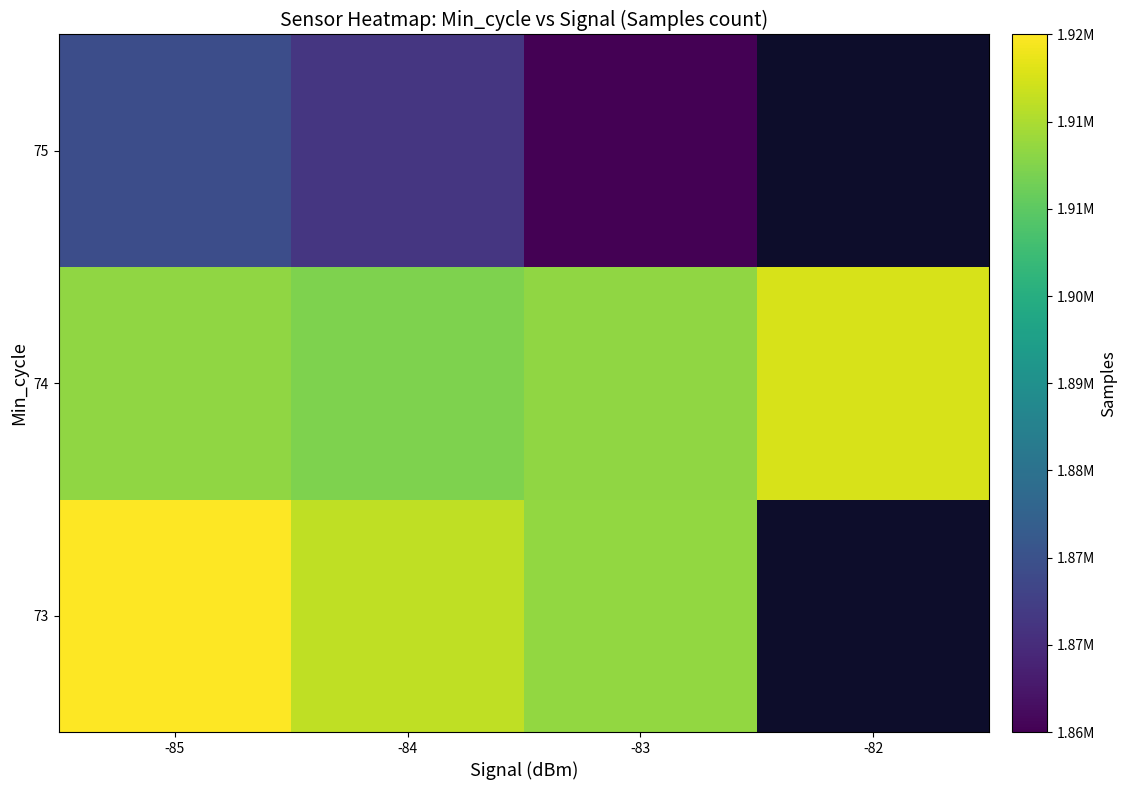

Between -82 and -83, which is larger?

-83